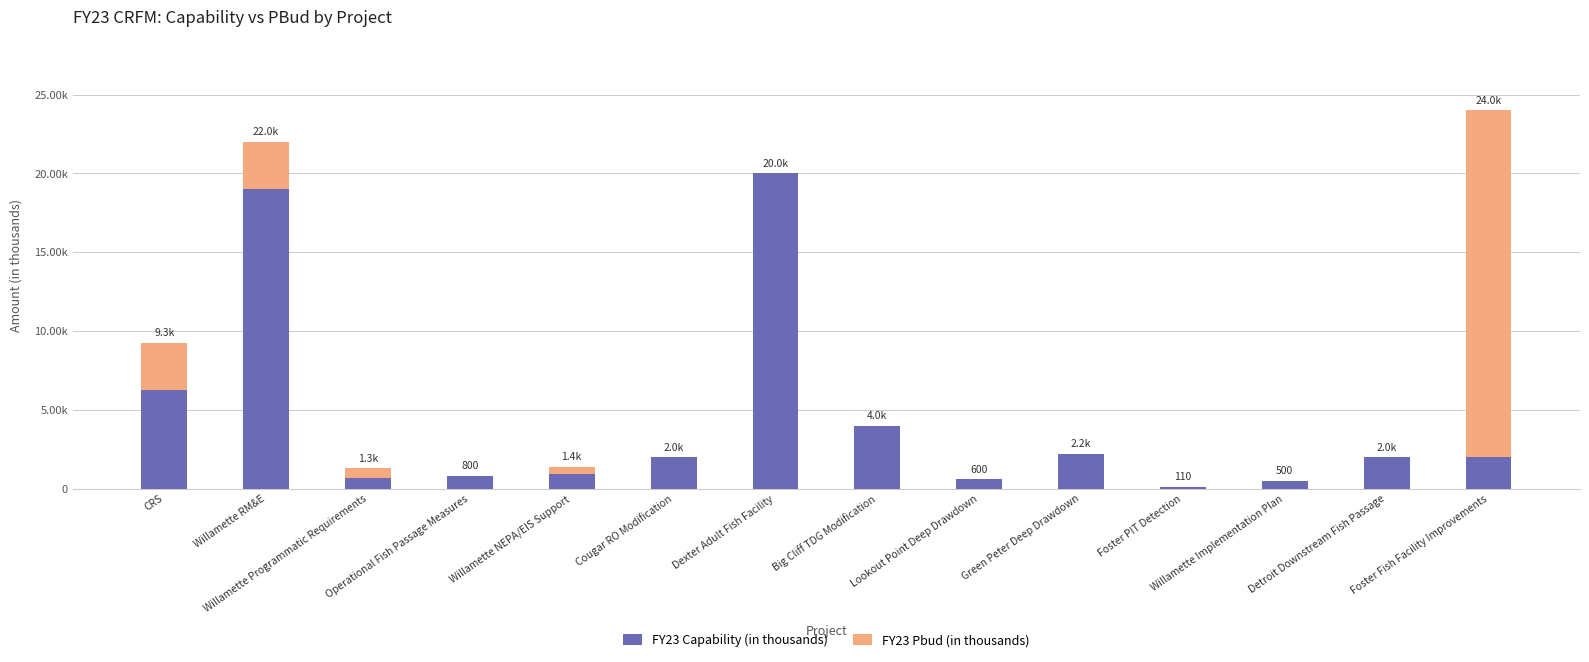

What is the label of the 1st bar from the left?

CRS